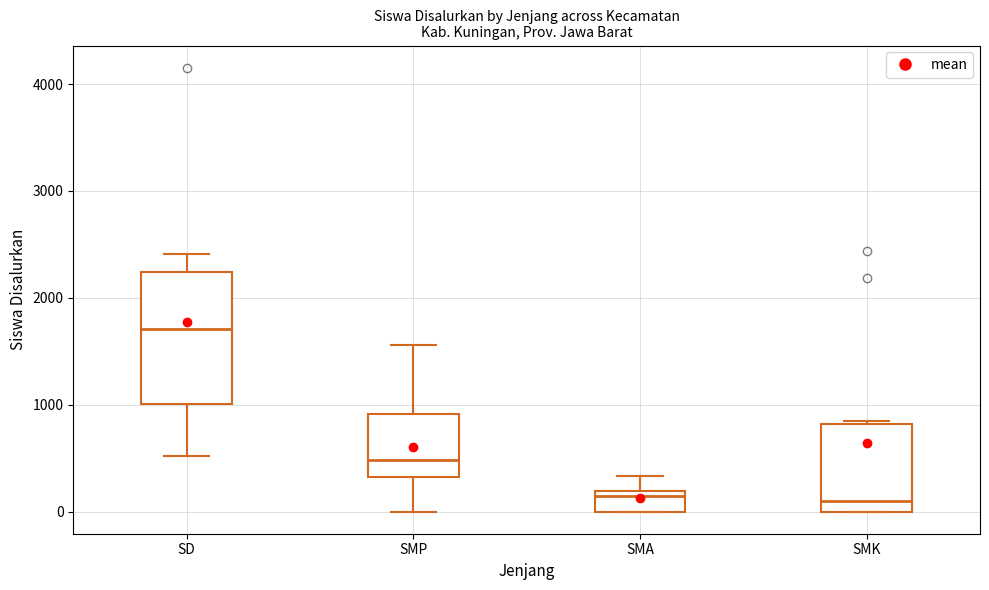

Comparing the boxes themselves (not the whiskers), which one is the tallest?

SD